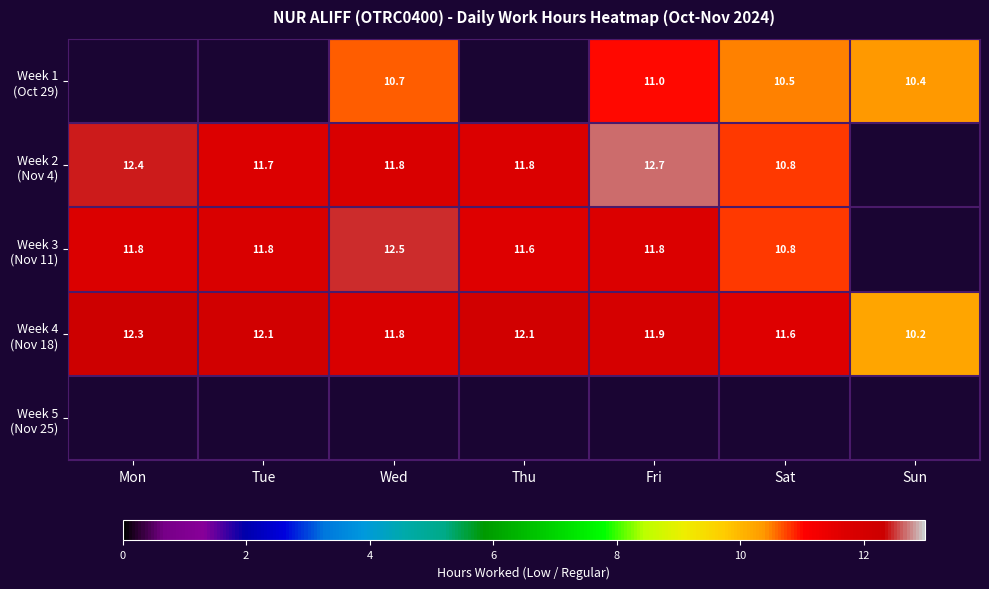

The value of Week 4 (Nov 18) at Mon is 12.3. True or false?

True